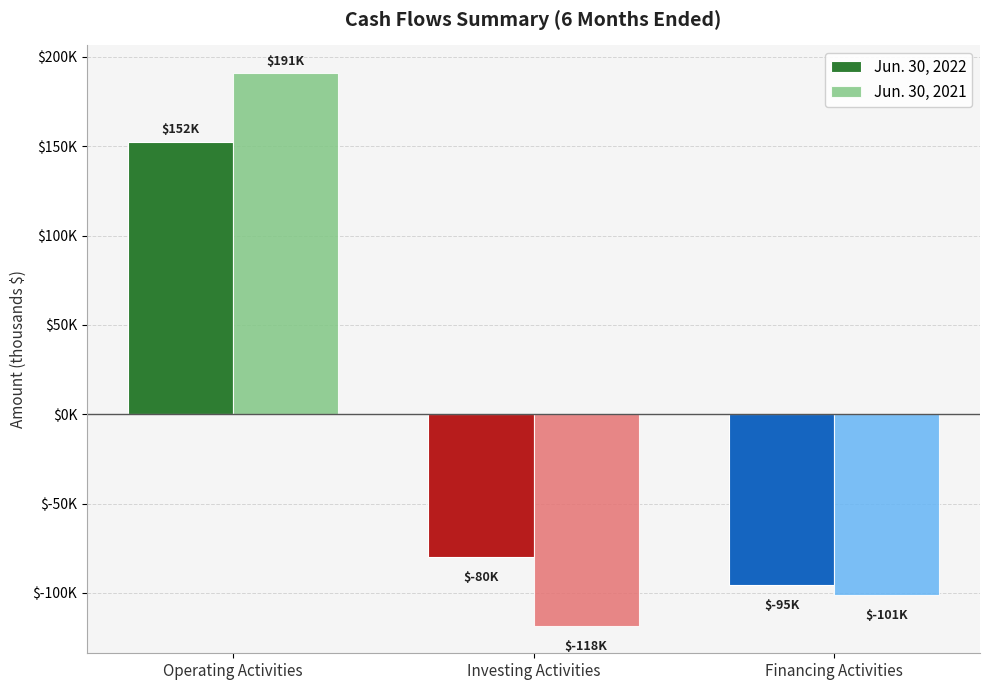

What are all the series names shown in the legend?

Jun. 30, 2022, Jun. 30, 2021